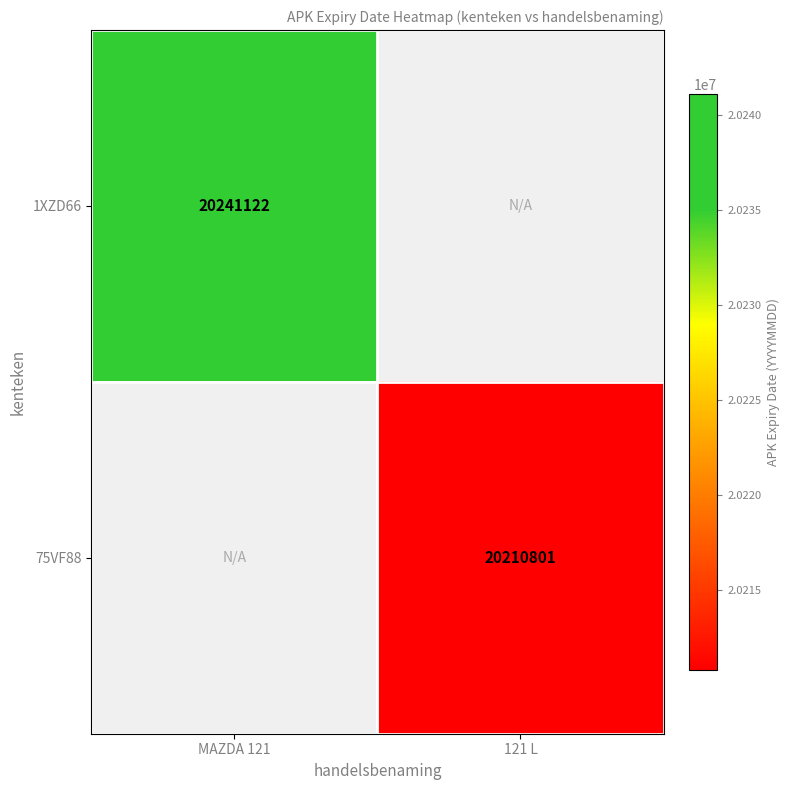

At how many categories does at least one series exceed 20216917?

1